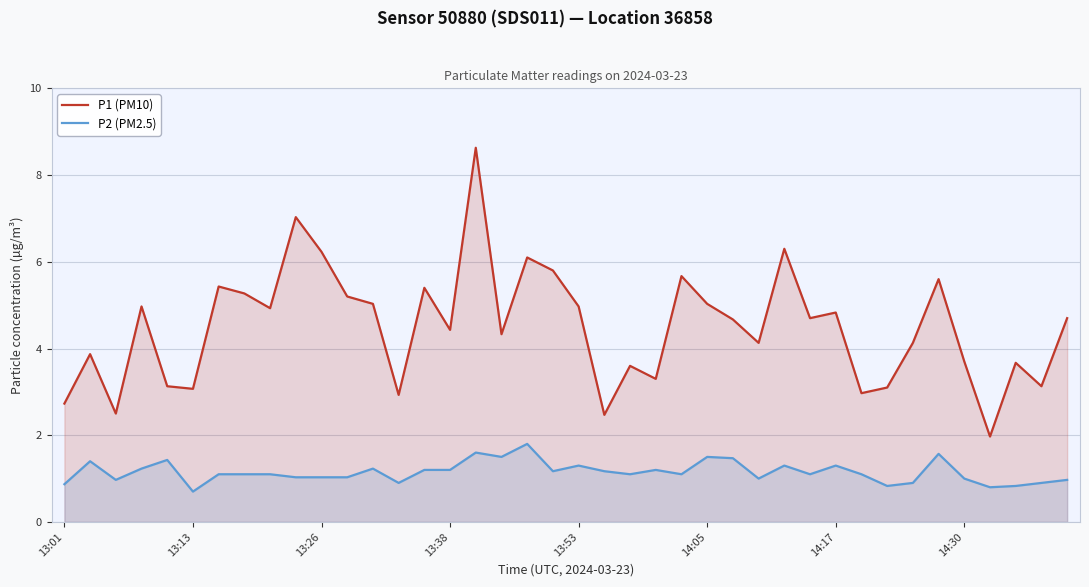

What is the difference between the maximum and minimum values in the P2 (PM2.5) series?

1.1